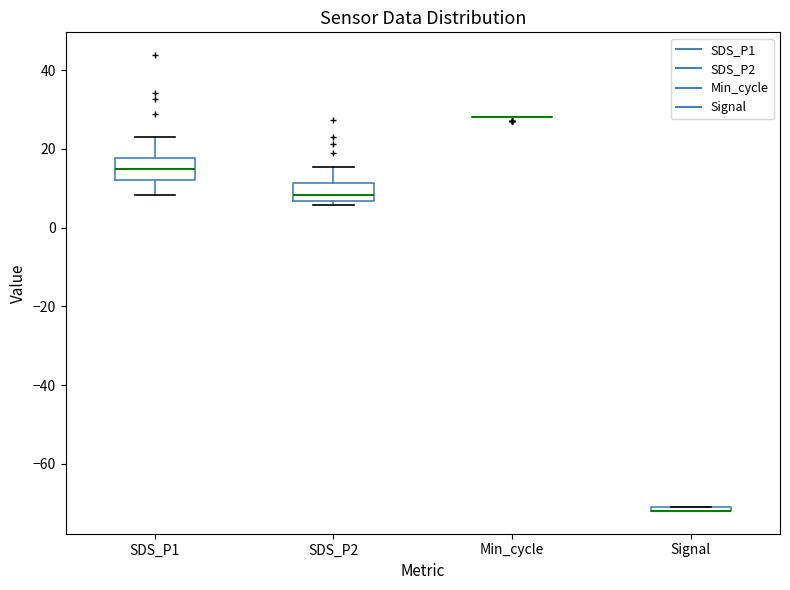

Where is the upper edge of the box for Signal on the y-axis? The values are not printed on the chart, so give them approximately, as read against the axis.

-70